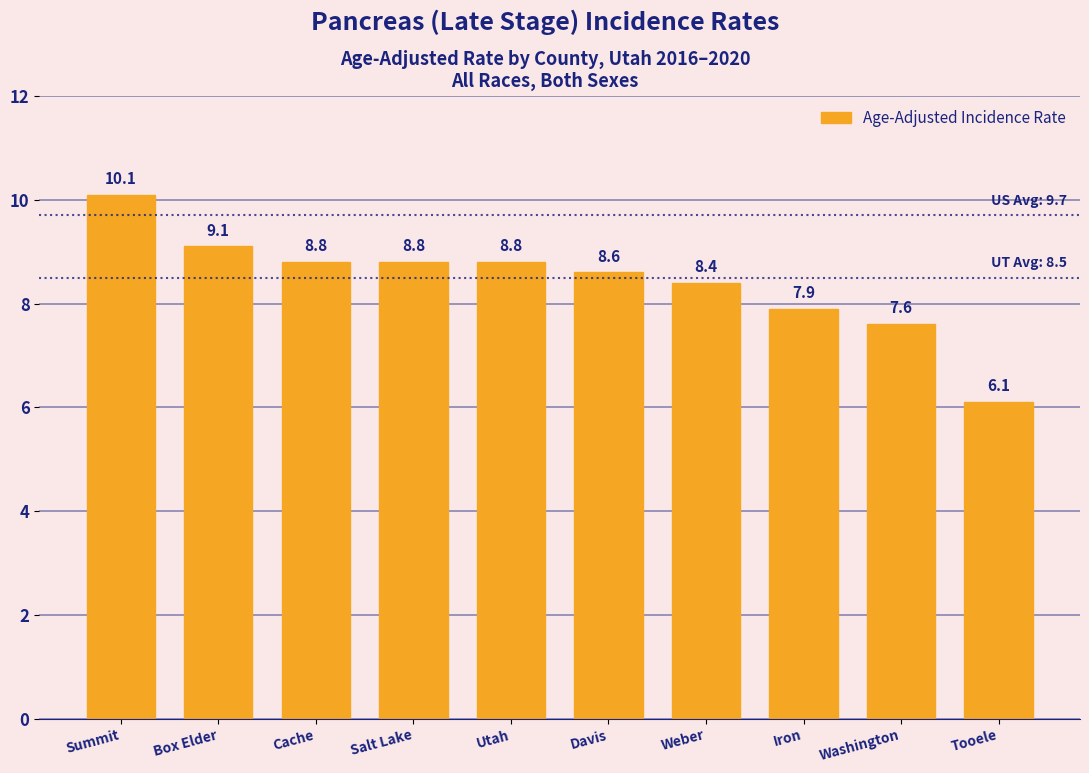

Reading left to right, list all the values displayed in this chart.

10.1	9.1	8.8	8.8	8.8	8.6	8.4	7.9	7.6	6.1